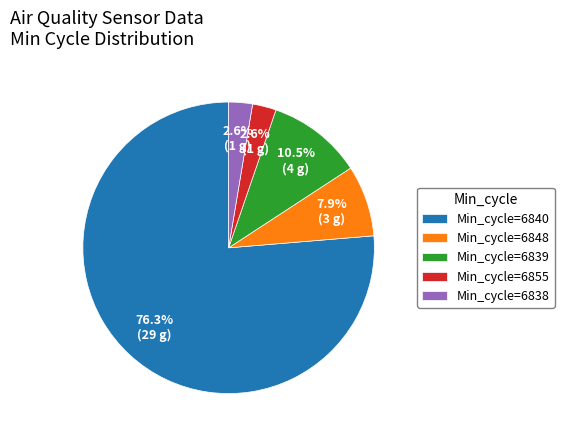

Combined, do Min_cycle=6839 and Min_cycle=6838 account for over 50%?

No